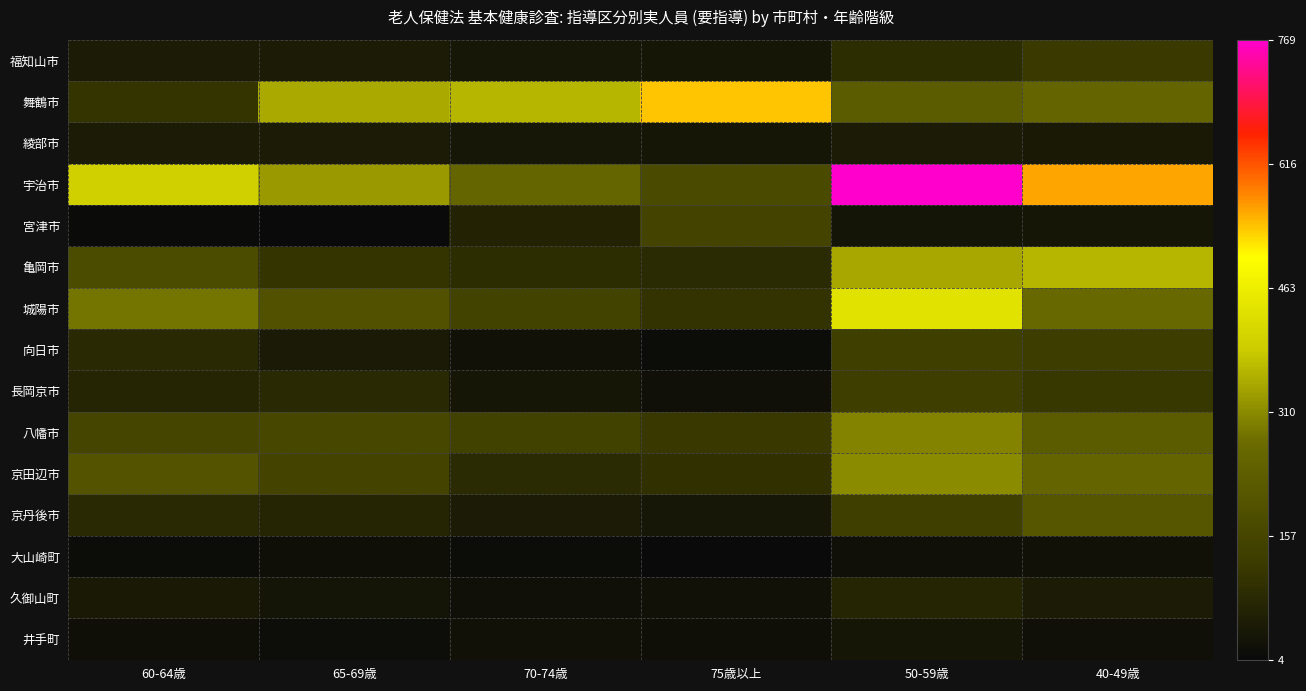

Reading left to right, extract all data points from this chart.

福知山市: 60-64歳=50	65-69歳=48	70-74歳=38	75歳以上=36	50-59歳=89	40-49歳=122
舞鶴市: 60-64歳=107	65-69歳=346	70-74歳=362	75歳以上=536	50-59歳=223	40-49歳=253
綾部市: 60-64歳=48	65-69歳=51	70-74歳=39	75歳以上=36	50-59歳=48	40-49歳=42
宇治市: 60-64歳=398	65-69歳=328	70-74歳=257	75歳以上=169	50-59歳=769	40-49歳=559
宮津市: 60-64歳=9	65-69歳=4	70-74歳=66	75歳以上=152	50-59歳=30	40-49歳=36
亀岡市: 60-64歳=180	65-69歳=108	70-74歳=89	75歳以上=82	50-59歳=342	40-49歳=360
城陽市: 60-64歳=284	65-69歳=193	70-74歳=149	75歳以上=103	50-59歳=435	40-49歳=264
向日市: 60-64歳=81	65-69歳=44	70-74歳=23	75歳以上=12	50-59歳=136	40-49歳=131
長岡京市: 60-64歳=72	65-69歳=81	70-74歳=36	75歳以上=20	50-59歳=134	40-49歳=114
八幡市: 60-64歳=154	65-69歳=161	70-74歳=143	75歳以上=116	50-59歳=301	40-49歳=223
京田辺市: 60-64歳=200	65-69歳=151	70-74歳=84	75歳以上=99	50-59歳=311	40-49歳=255
京丹後市: 60-64歳=79	65-69歳=72	70-74歳=49	75歳以上=38	50-59歳=138	40-49歳=208
大山崎町: 60-64歳=12	65-69歳=16	70-74歳=11	75歳以上=4	50-59歳=21	40-49歳=22
久御山町: 60-64歳=42	65-69歳=28	70-74歳=20	75歳以上=22	50-59歳=70	40-49歳=48
井手町: 60-64歳=17	65-69歳=15	70-74歳=22	75歳以上=18	50-59歳=35	40-49歳=21